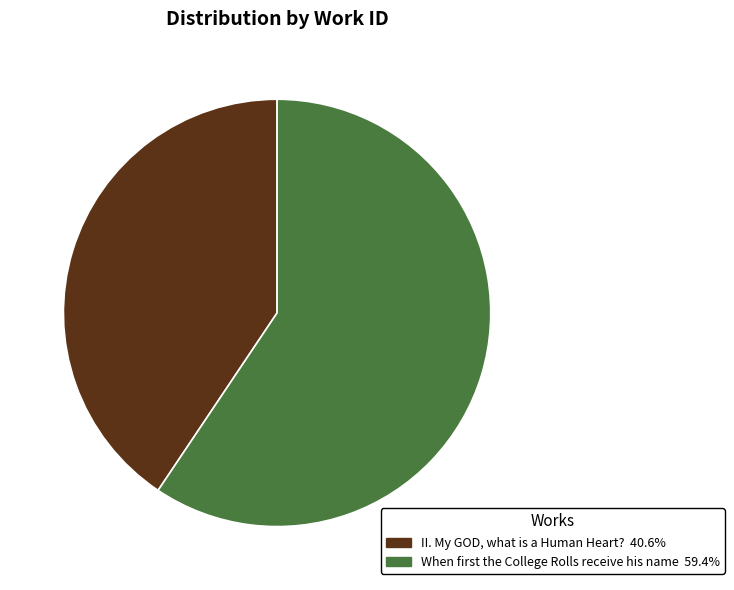

Is II. My GOD, what is a Human Heart? 40.6% the majority of the pie?

No